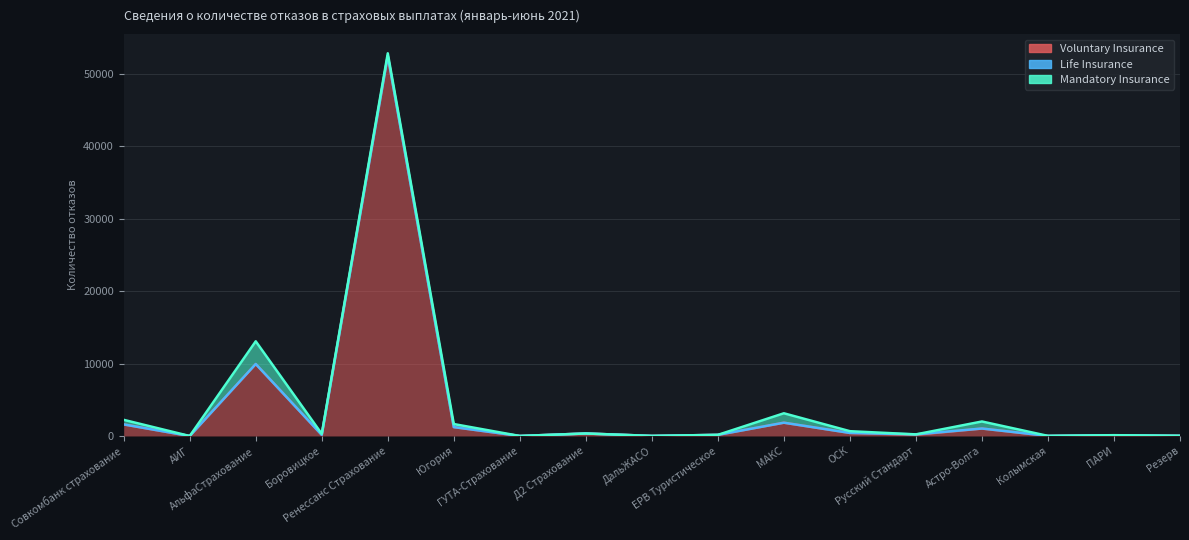

What is the label of the 5th point from the right?

Русский Стандарт